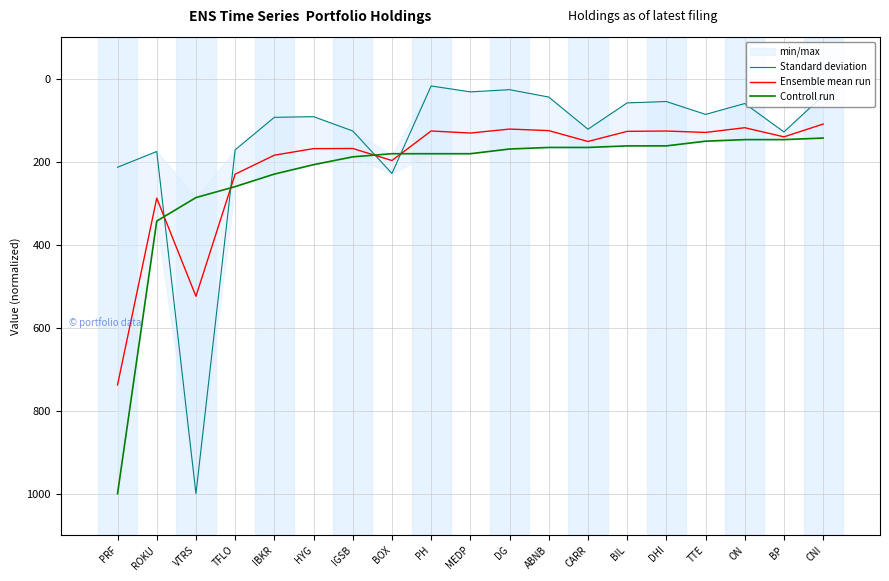

Is the value of Ensemble mean run at TFLO greater than the value of Standard deviation at CARR?

Yes